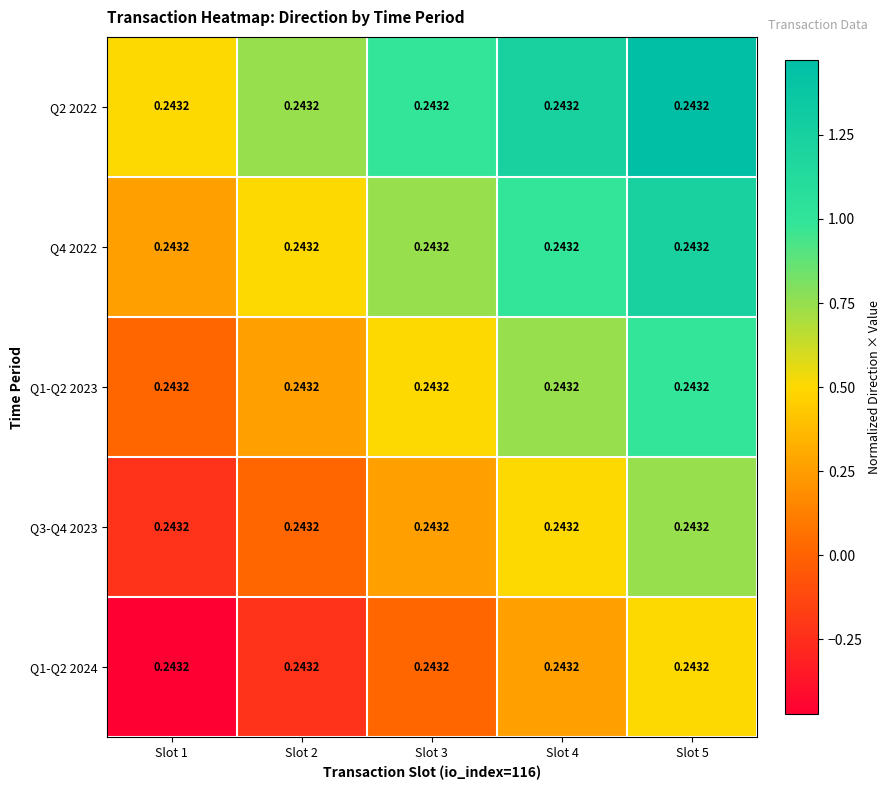

How many data points in Q3-Q4 2023 are above 0?

4